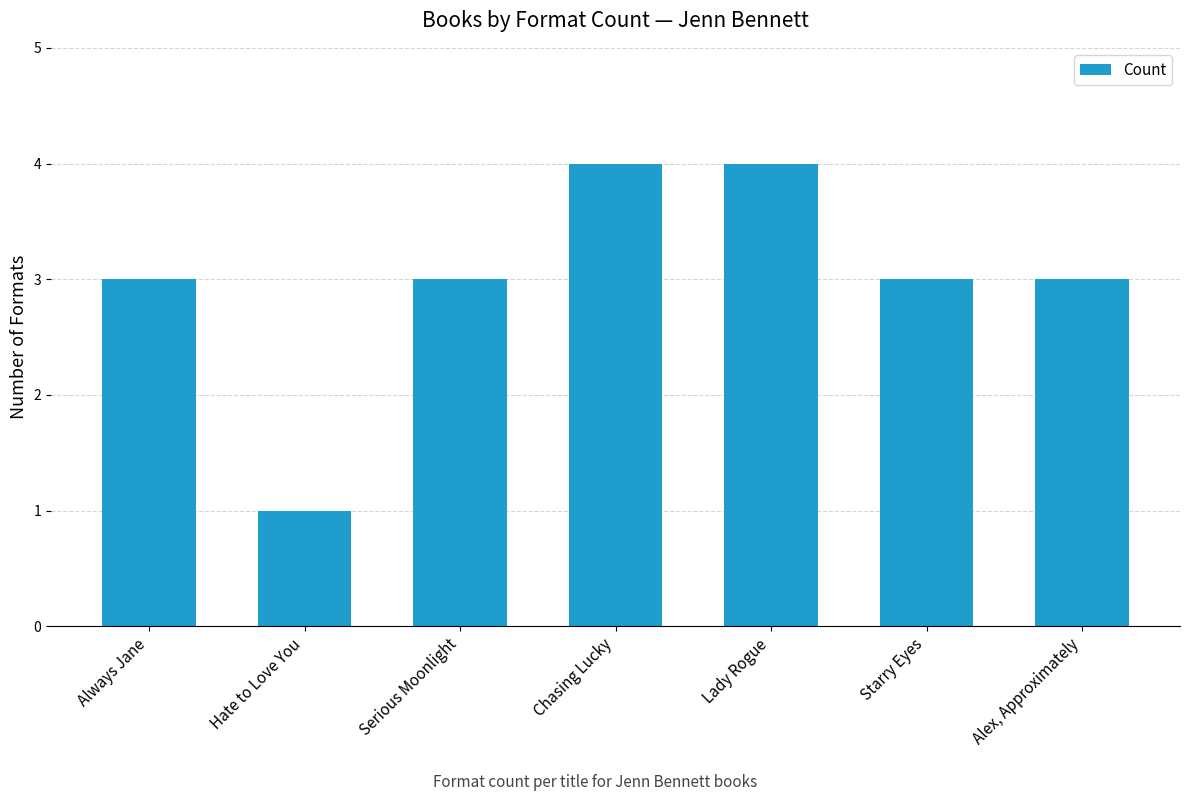

What is the label of the 5th bar from the left?

Lady Rogue